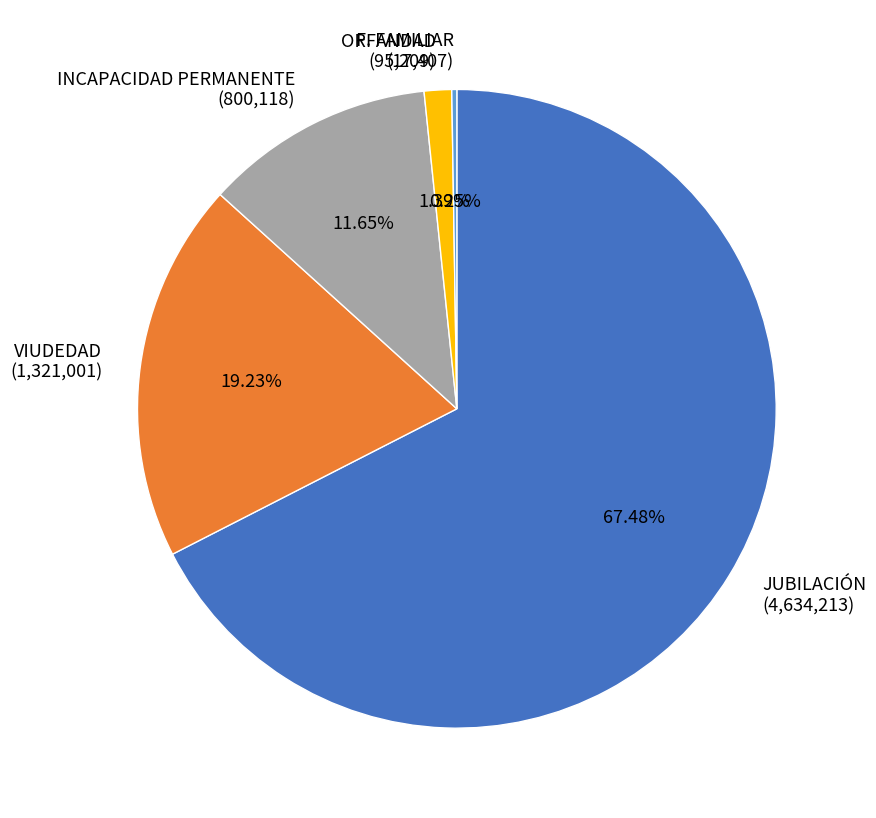

To the nearest percent, what is the difference between the largest and smallest slice percentages?

67%